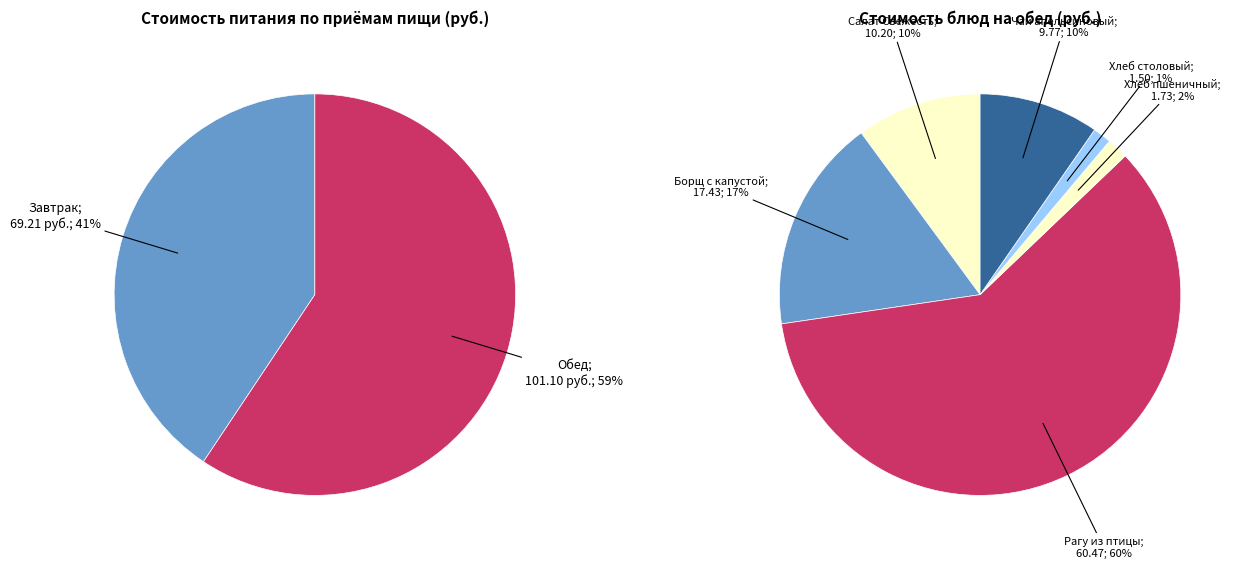

To the nearest percent, what is the average slice percentage?

50%